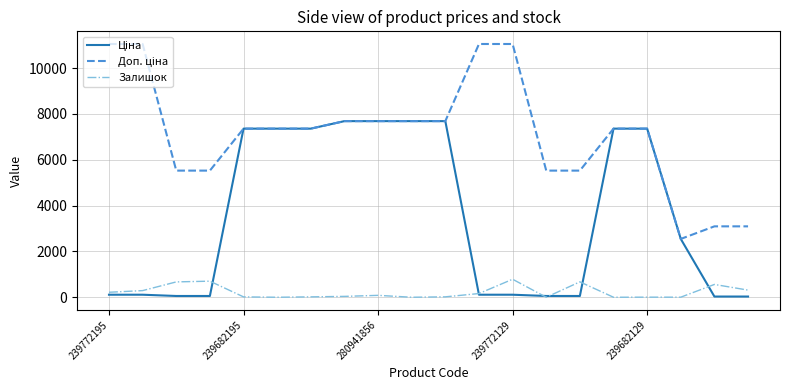

What is the greatest value displayed?

11055.0